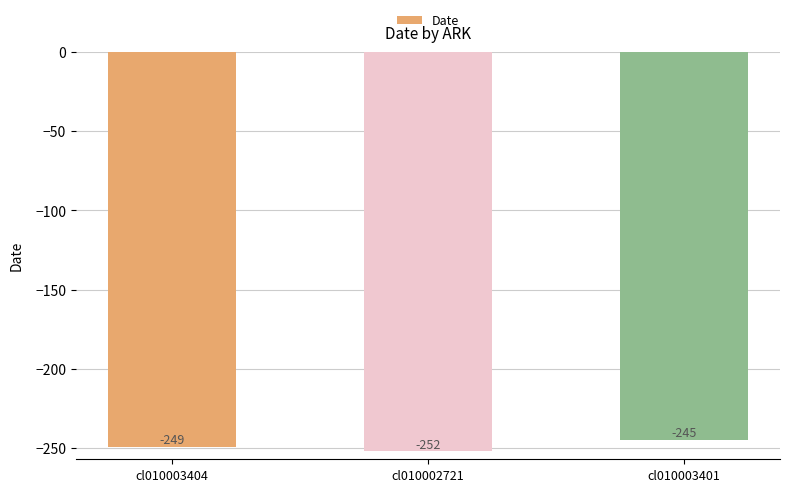

Rank the categories by value from highest to lowest.

cl010003401, cl010003404, cl010002721